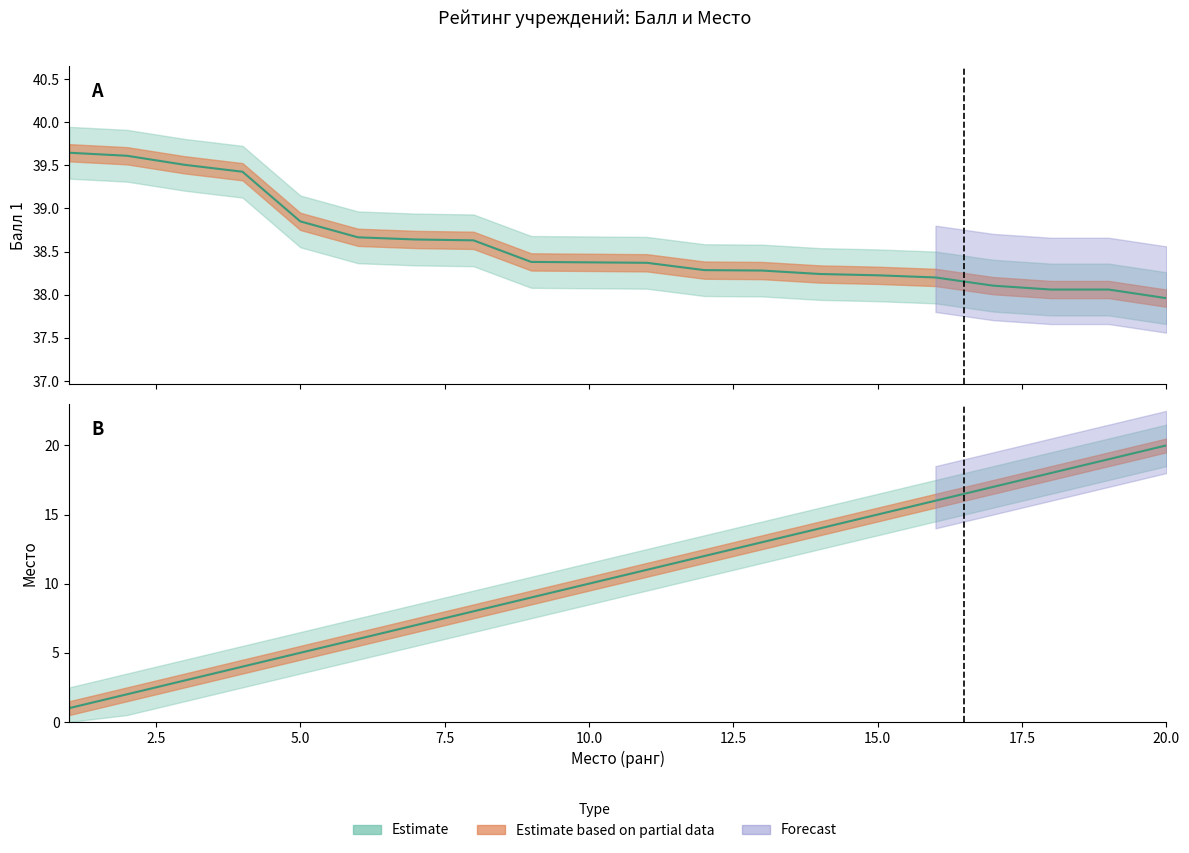

What is the spread (max minus min) of values at 6?

32.7